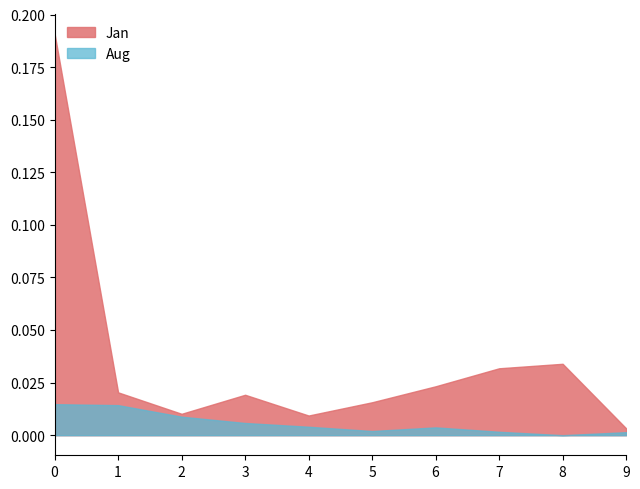

Which series has the largest range (max minus min)?

Jan